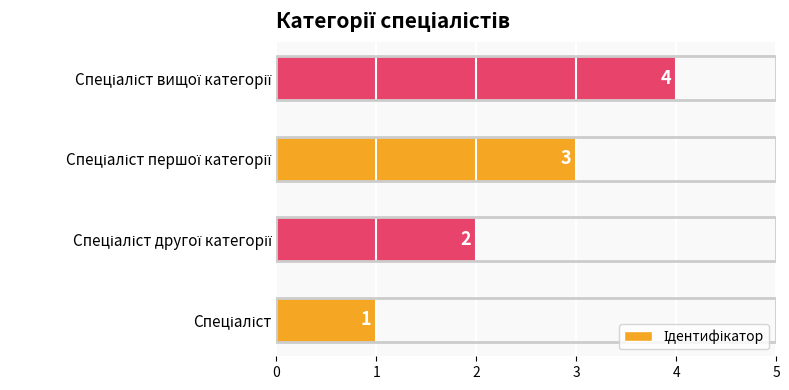

What is the sum of all values?

10